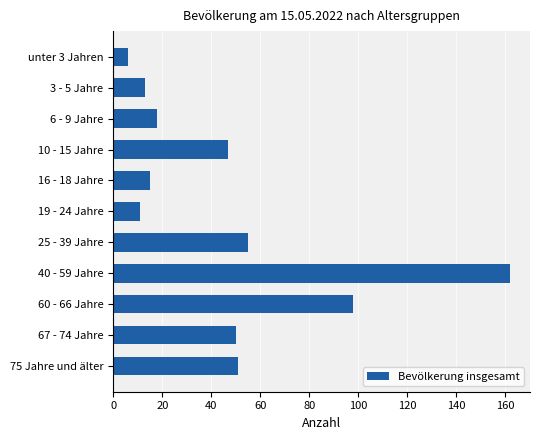

What is the average value?

48